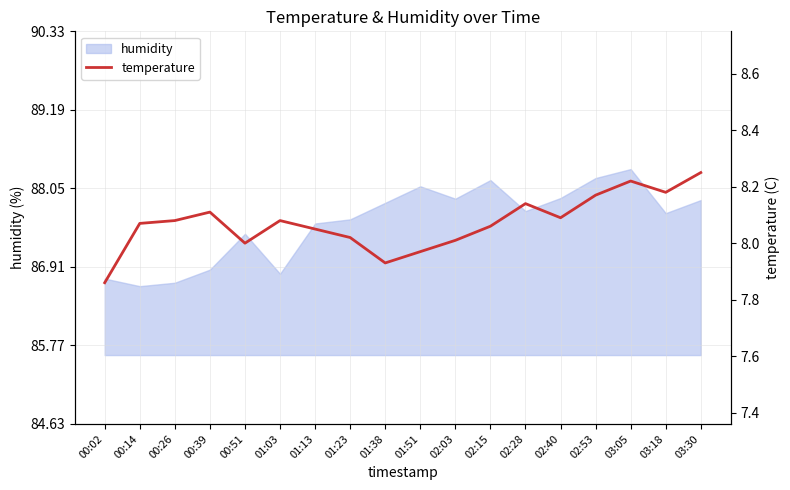

Which category has the lowest value across all series?

00:02